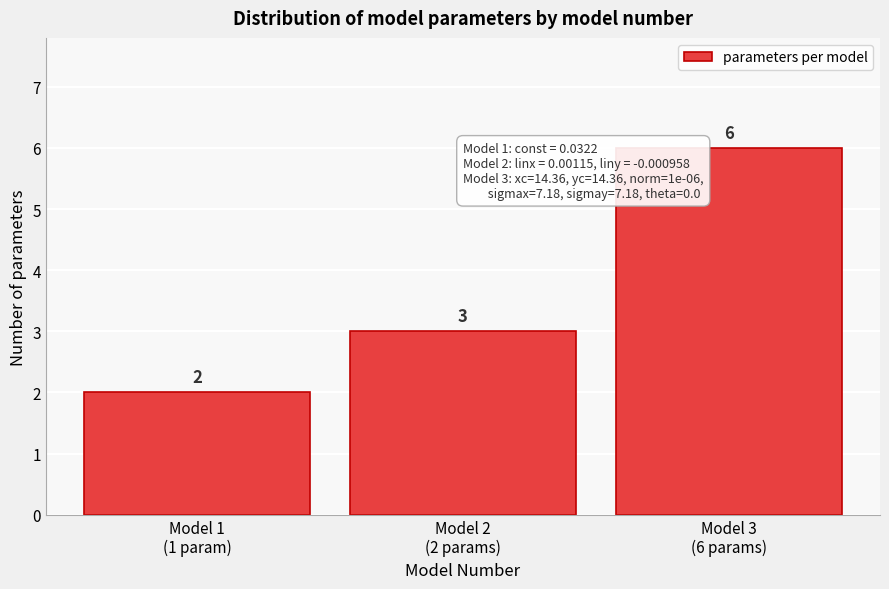

Reading left to right, transcribe all the data shown in this chart.

2	3	6